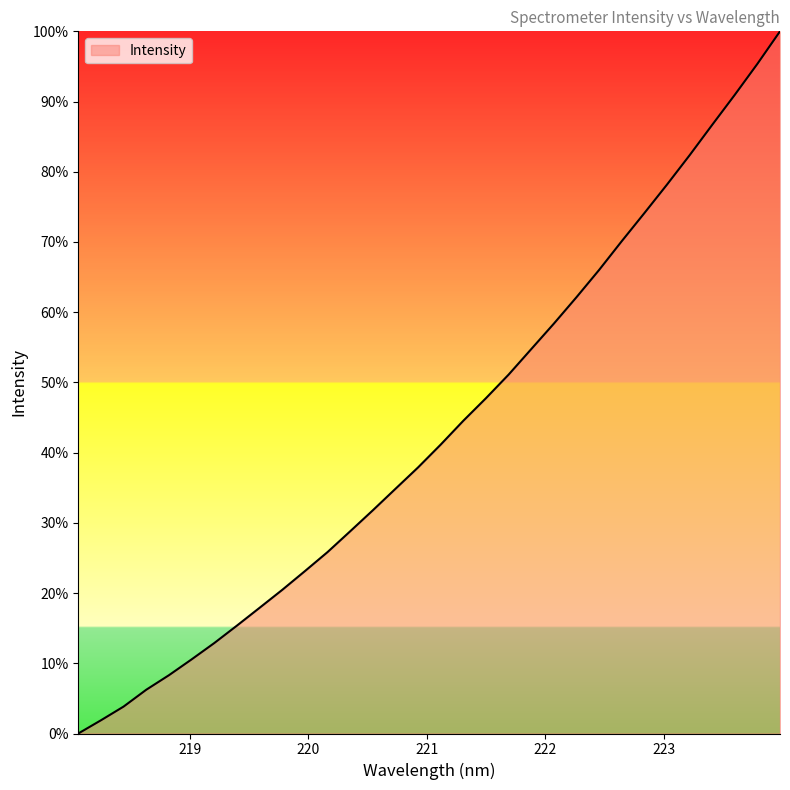

What is the difference between the maximum and minimum values?

100.0